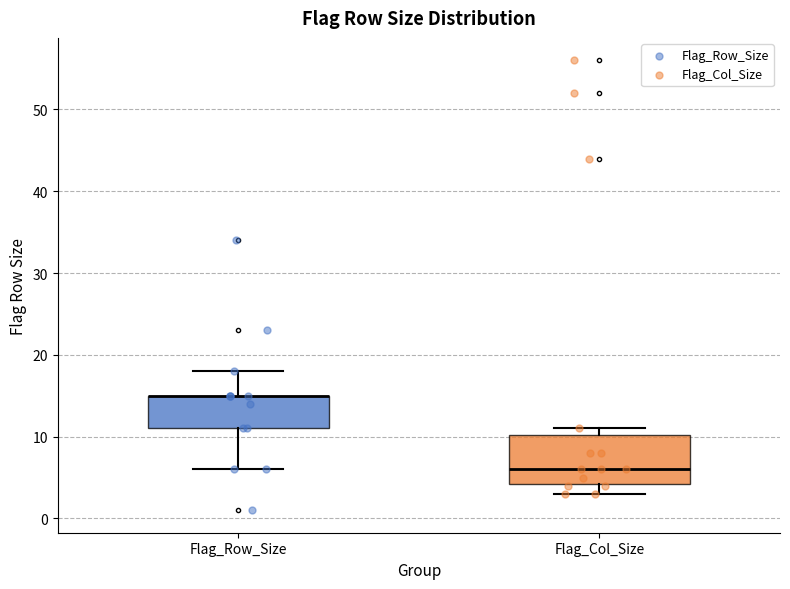

Reading left to right, read every box against the y-axis: the position of its median line, the range the box covers, and the ends of its whiskers. The values are not printed on the chart, so give them approximately, as read against the axis.

Flag_Row_Size: median 15 (drawn on the box's upper edge), box 11 to 15, whiskers 6 to 18
Flag_Col_Size: median 6, box 4 to 10, whiskers 3 to 11